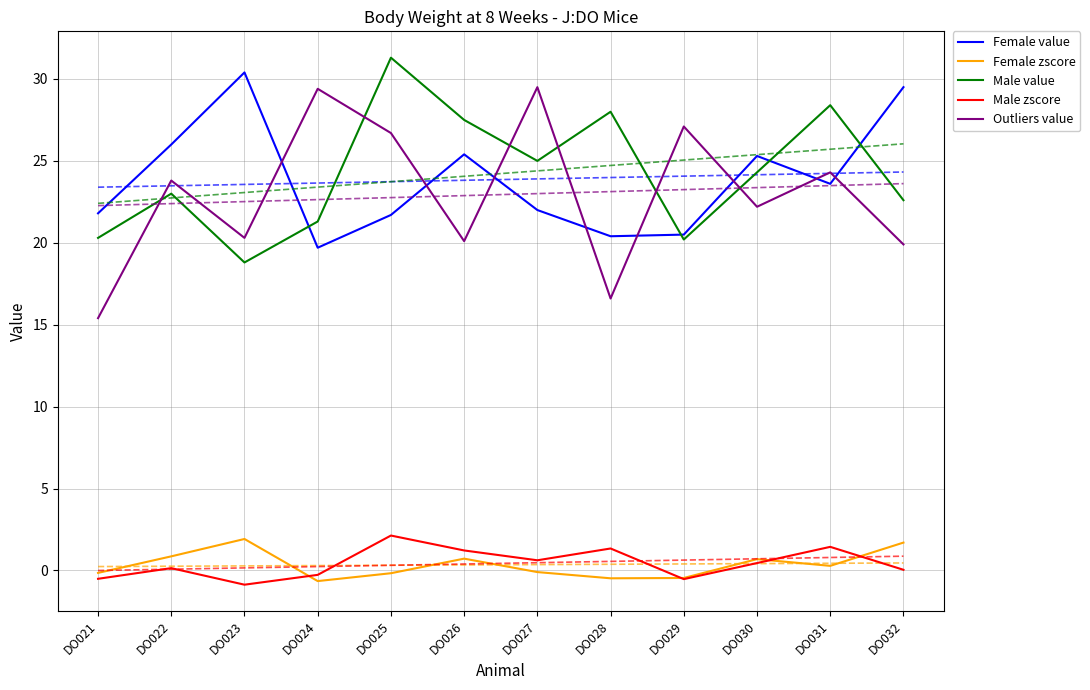

Reading right to left, extract all data points from this chart.

Female value: DO032=29.5	DO031=23.6	DO030=25.3	DO029=20.5	DO028=20.4	DO027=22.0	DO026=25.4	DO025=21.7	DO024=19.7	DO023=30.4	DO022=26.0	DO021=21.8
Female zscore: DO032=1.7	DO031=0.3	DO030=0.7	DO029=-0.5	DO028=-0.5	DO027=-0.1	DO026=0.7	DO025=-0.2	DO024=-0.7	DO023=1.9	DO022=0.9	DO021=-0.1
Male value: DO032=22.6	DO031=28.4	DO030=24.3	DO029=20.2	DO028=28.0	DO027=25.0	DO026=27.5	DO025=31.3	DO024=21.3	DO023=18.8	DO022=23.0	DO021=20.3
Male zscore: DO032=0.0	DO031=1.4	DO030=0.5	DO029=-0.5	DO028=1.3	DO027=0.6	DO026=1.2	DO025=2.1	DO024=-0.3	DO023=-0.9	DO022=0.1	DO021=-0.5
Outliers value: DO032=19.9	DO031=24.3	DO030=22.2	DO029=27.1	DO028=16.6	DO027=29.5	DO026=20.1	DO025=26.7	DO024=29.4	DO023=20.3	DO022=23.8	DO021=15.4